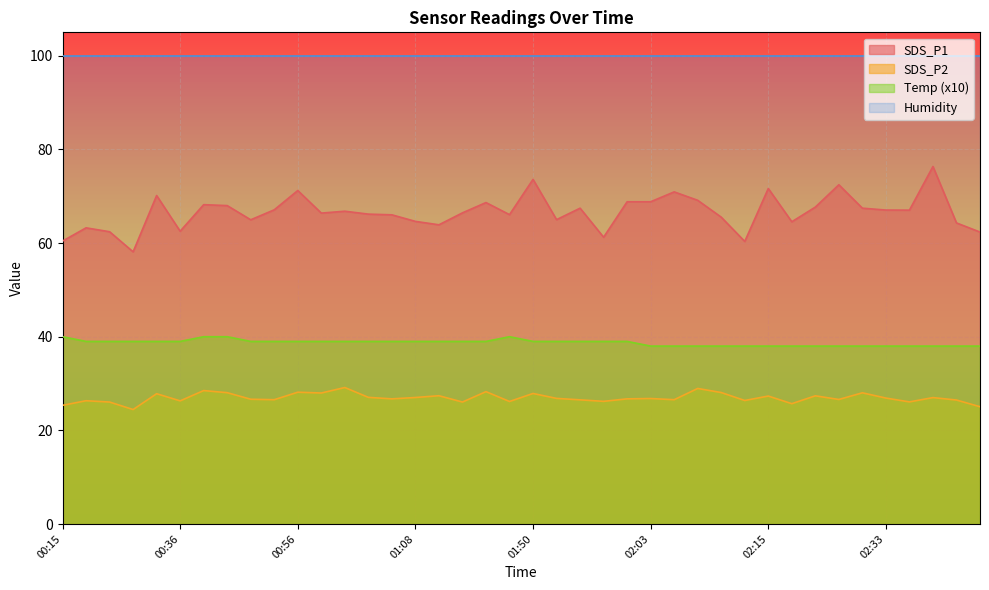

True or false: Humidity and Temp (x10) cross at least once.

False